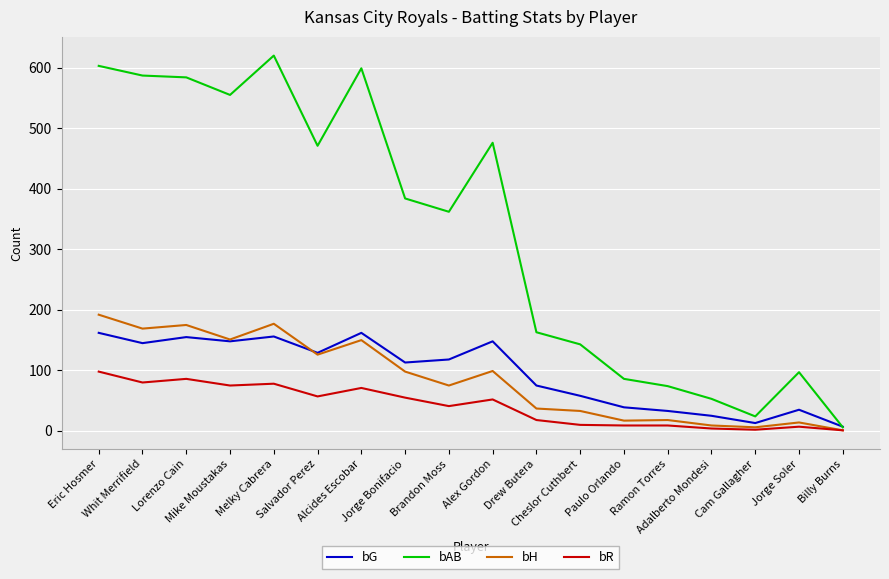

Does the chart have visible grid lines?

Yes